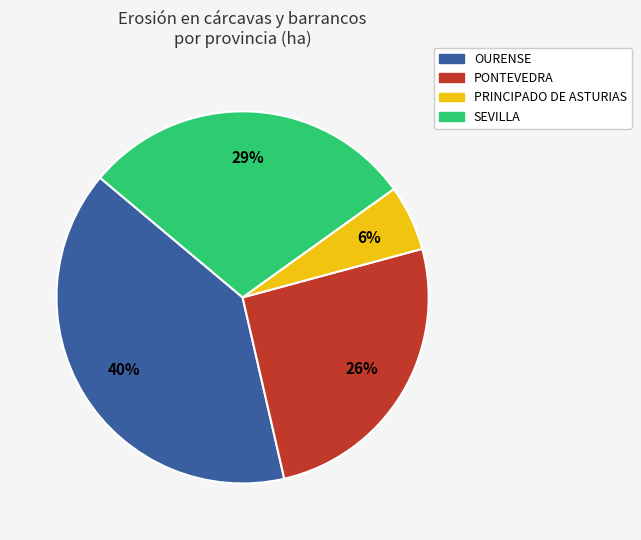

Between PONTEVEDRA and SEVILLA, which is larger?

SEVILLA